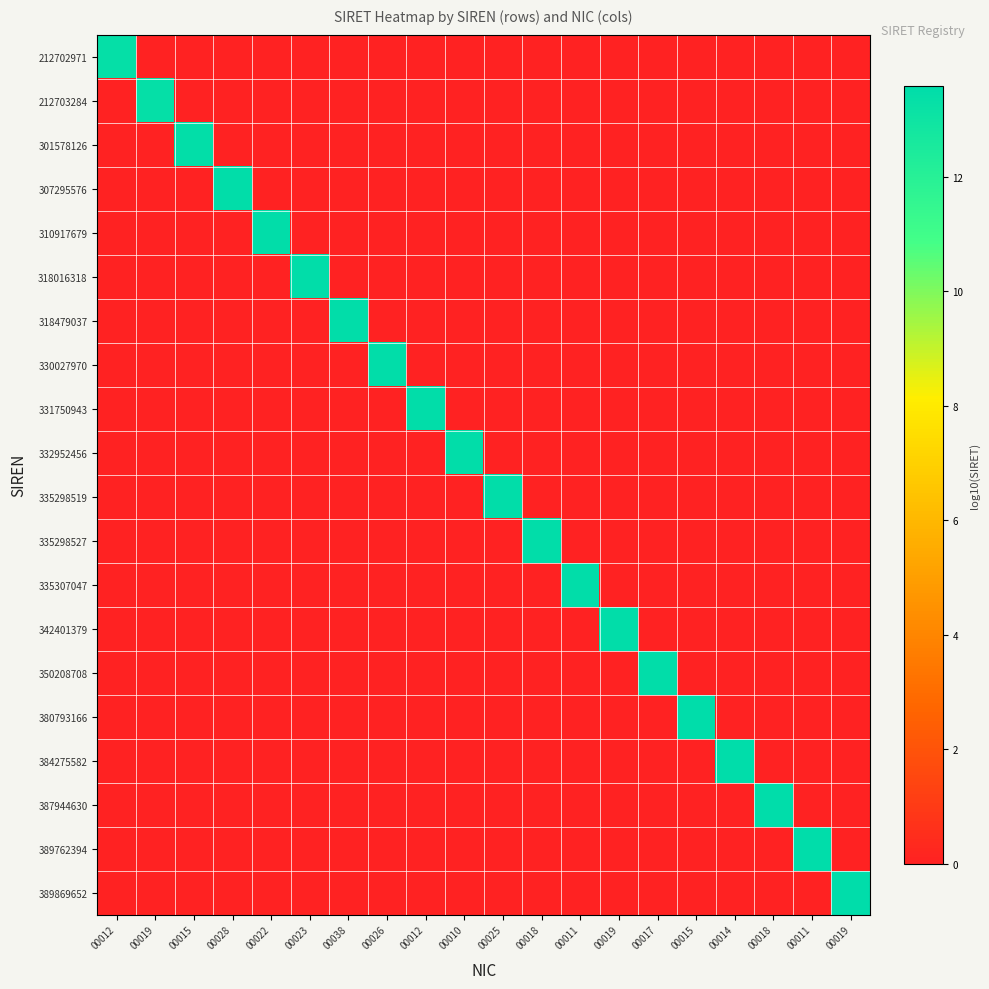

Count the number of data series in this chart.

20